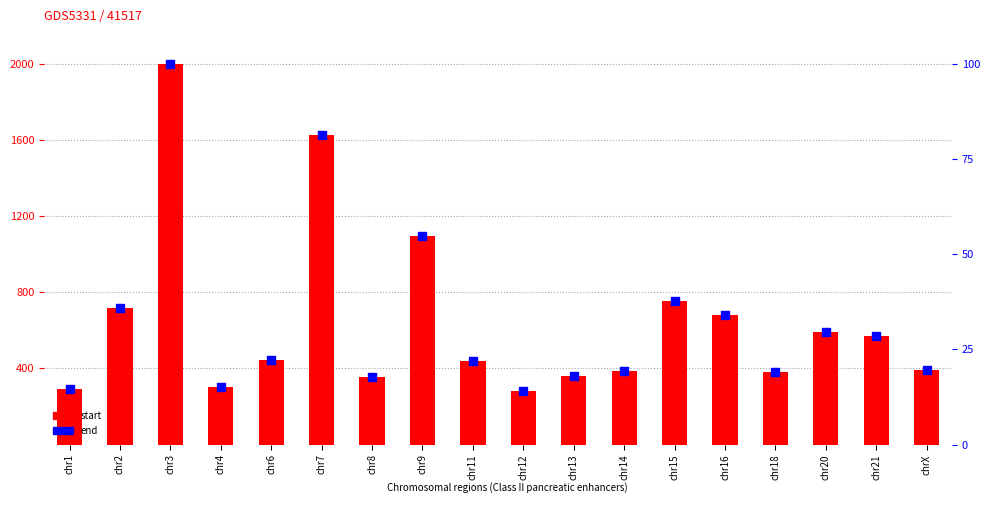

At how many categories does at least one series exceed 365?

13